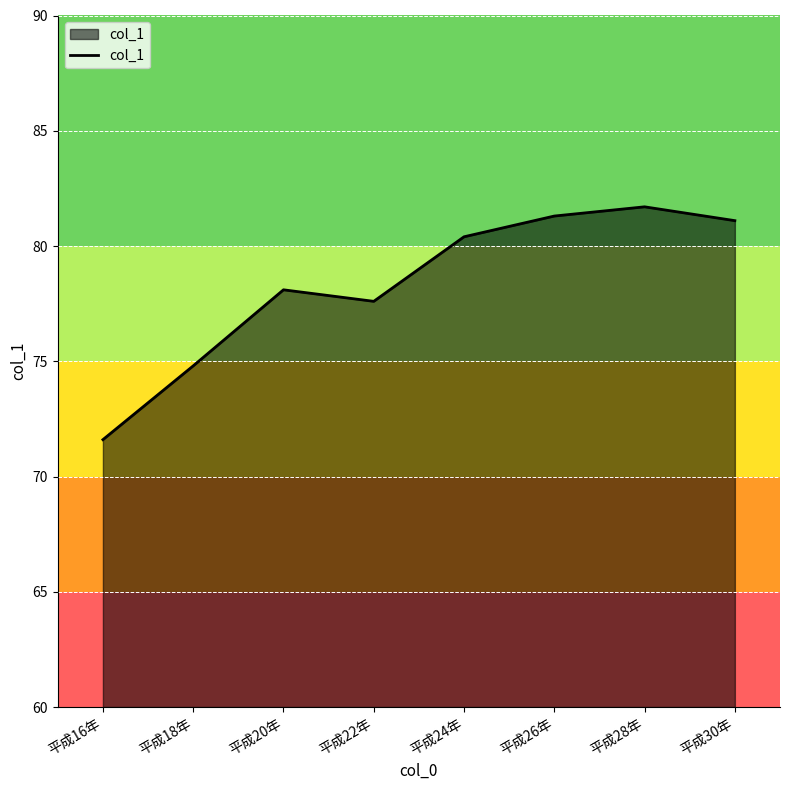

How many distinct data groups are displayed?

1